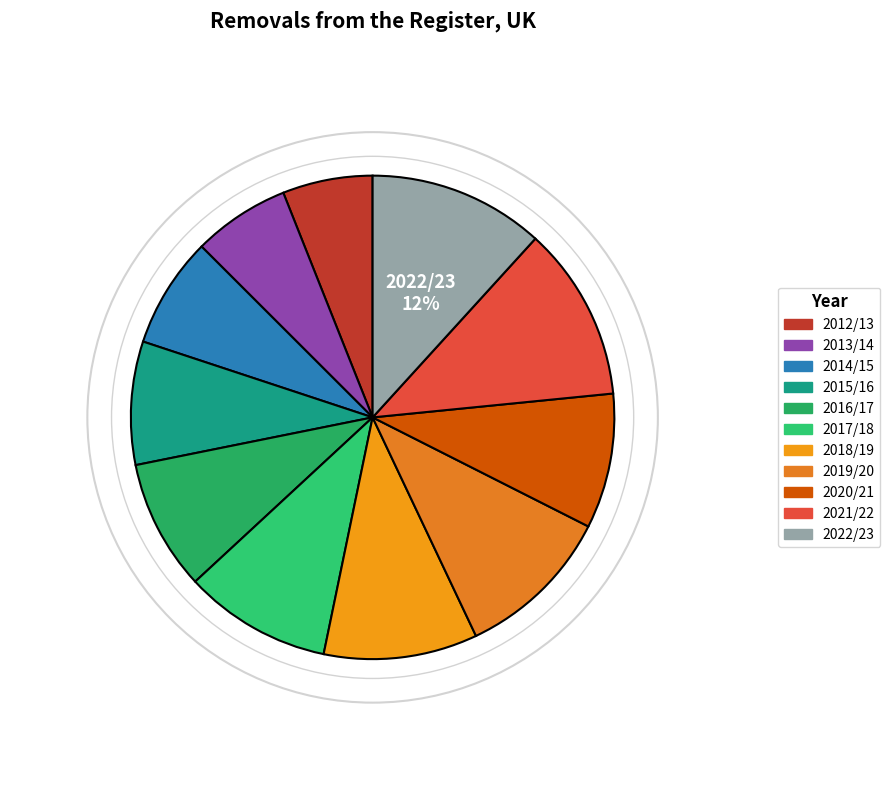

True or false: 2021/22 accounts for 12% of the total.

True